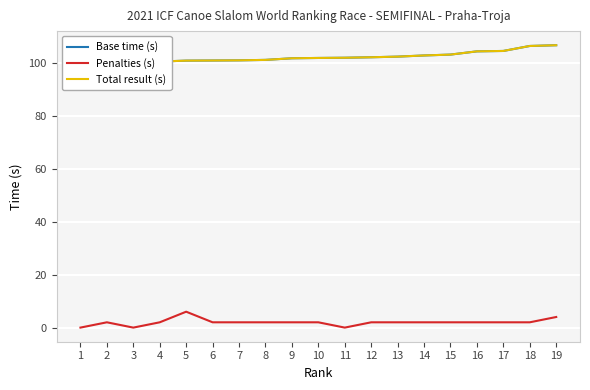

What is the minimum value for Base time (s)?

98.0